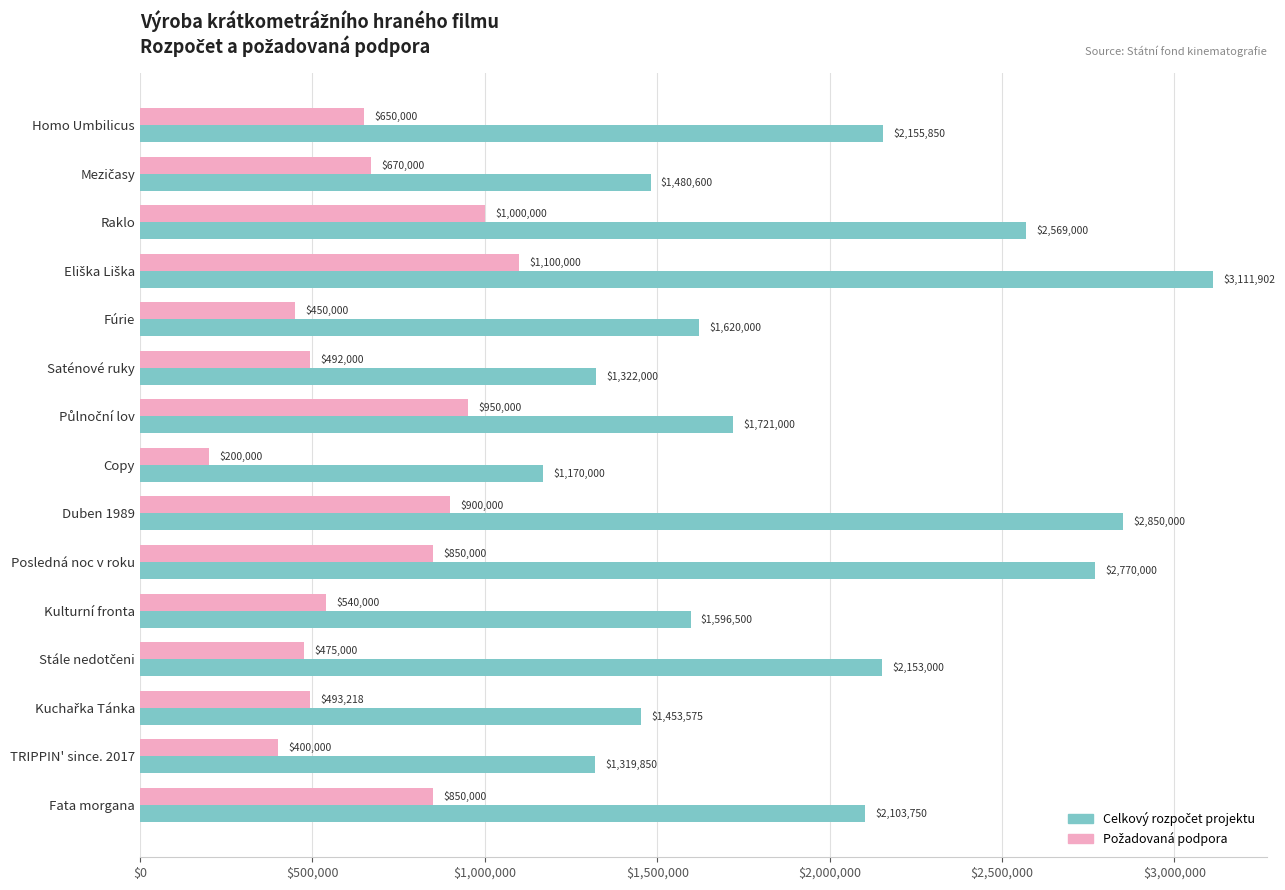

What is the spread (max minus min) of values at Duben 1989?

1950000